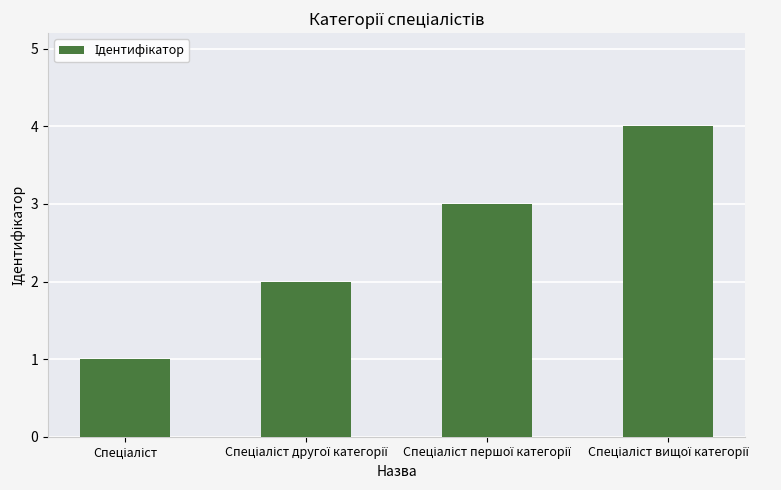

Count the values in the range 2 to 4.

3